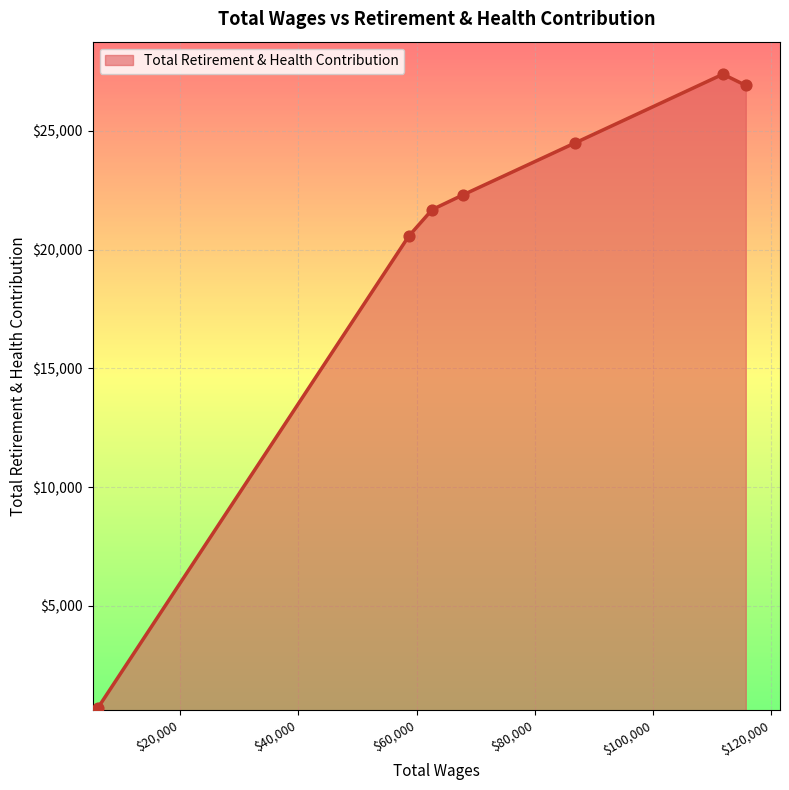

What is the smallest value displayed?

719.4